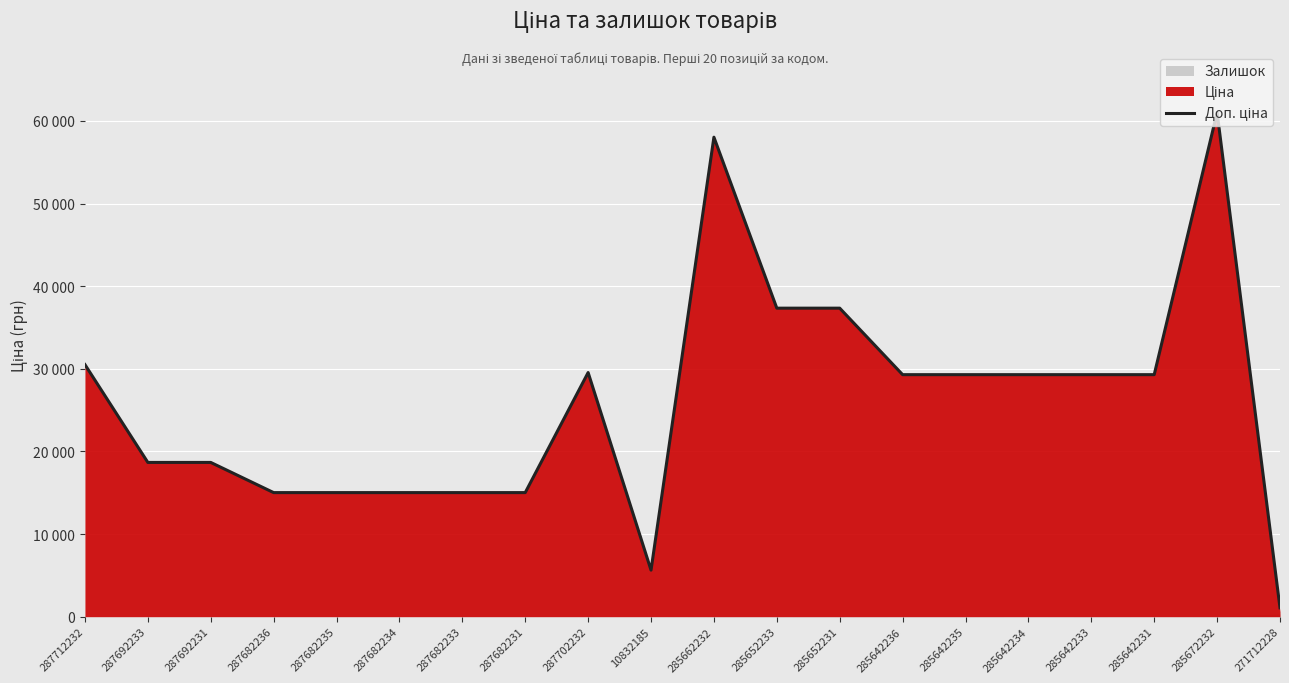

Rank the categories by value from highest to lowest.

285672232, 285662232, 285652233, 285652231, 287712232, 287702232, 285642236, 285642235, 285642234, 285642233, 285642231, 287692233, 287692231, 287682236, 287682235, 287682234, 287682233, 287682231, 10832185, 271712228